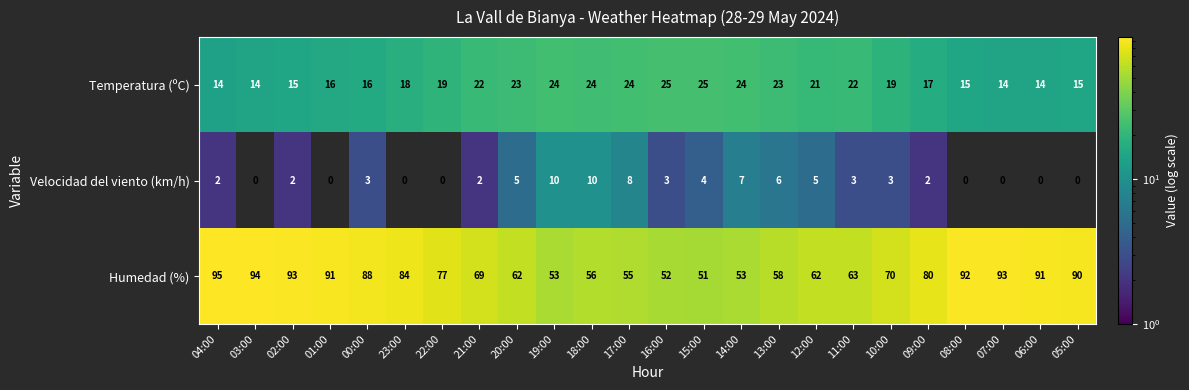

What is the spread (max minus min) of values at 12:00?

57